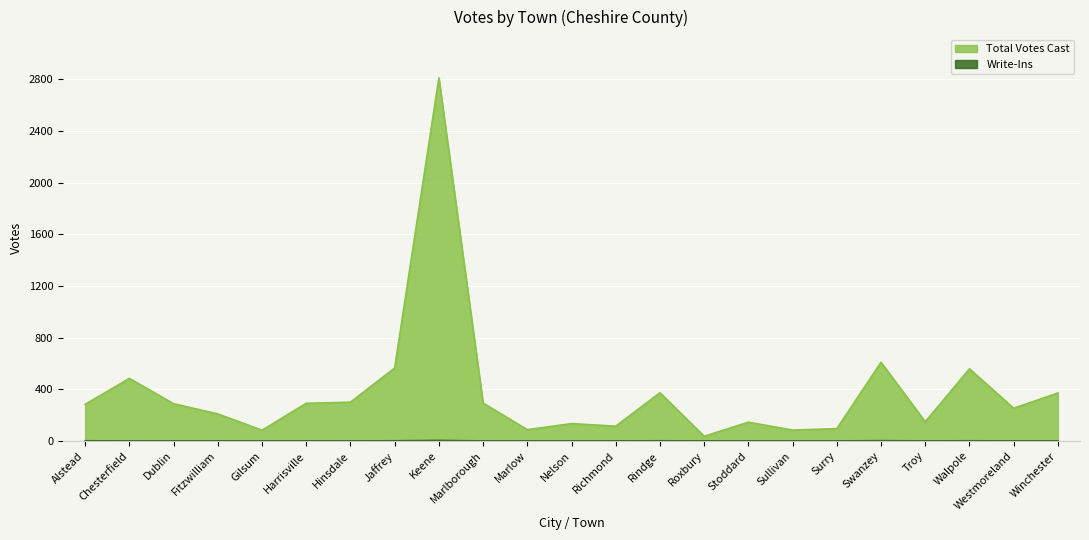

Reading left to right, list all the values displayed in this chart.

Total Votes Cast: Alstead=283	Chesterfield=484	Dublin=288	Fitzwilliam=209	Gilsum=83	Harrisville=291	Hinsdale=300	Jaffrey=564	Keene=2810	Marlborough=293	Marlow=87	Nelson=134	Richmond=114	Rindge=373	Roxbury=36	Stoddard=145	Sullivan=84	Surry=95	Swanzey=609	Troy=148	Walpole=558	Westmoreland=253	Winchester=371
Write-Ins: Alstead=1	Chesterfield=0	Dublin=0	Fitzwilliam=0	Gilsum=0	Harrisville=0	Hinsdale=0	Jaffrey=1	Keene=4	Marlborough=0	Marlow=0	Nelson=0	Richmond=0	Rindge=1	Roxbury=0	Stoddard=0	Sullivan=0	Surry=0	Swanzey=2	Troy=0	Walpole=1	Westmoreland=0	Winchester=0